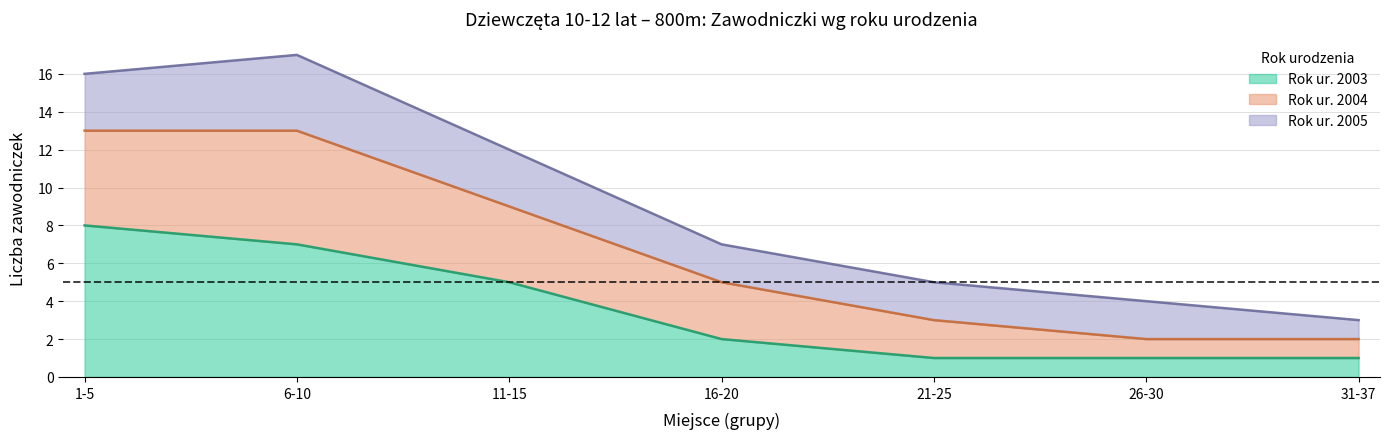

True or false: 2003 and 2004 intersect in this chart.

False